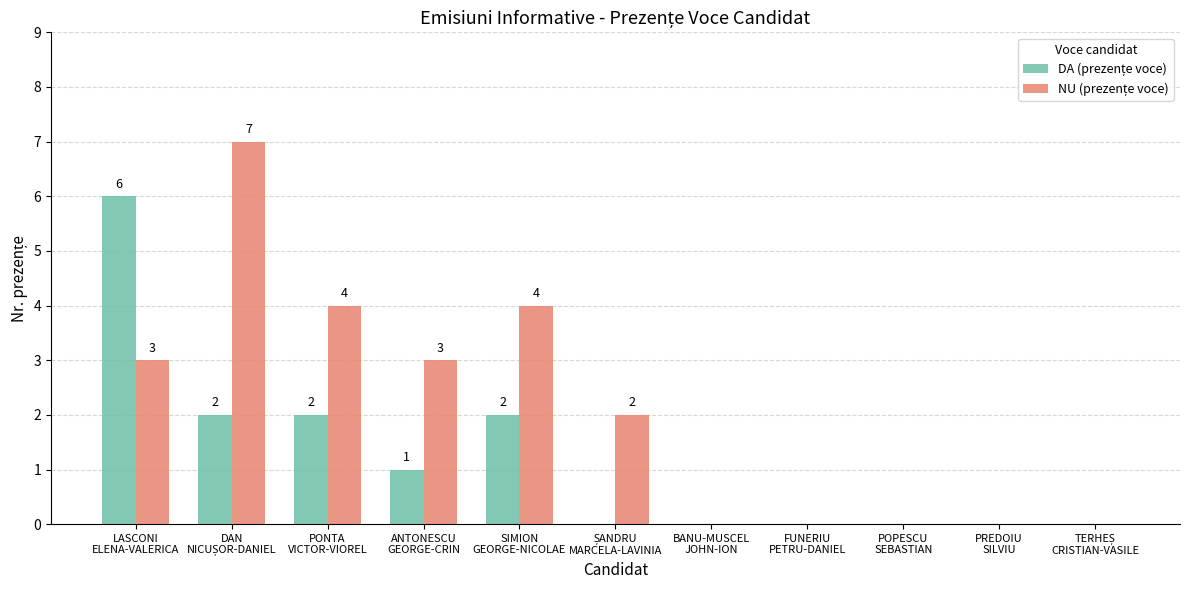

What is the maximum value shown in the chart?

7